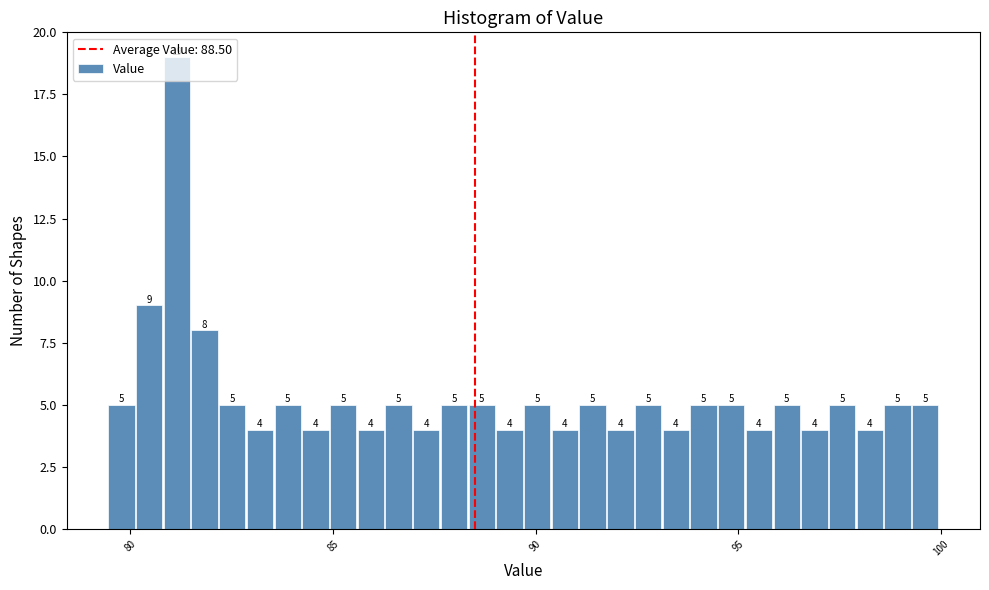

Around what value on the x-axis is the tallest bar? Give the approximate position of its centre, as read against the axis.

81.0